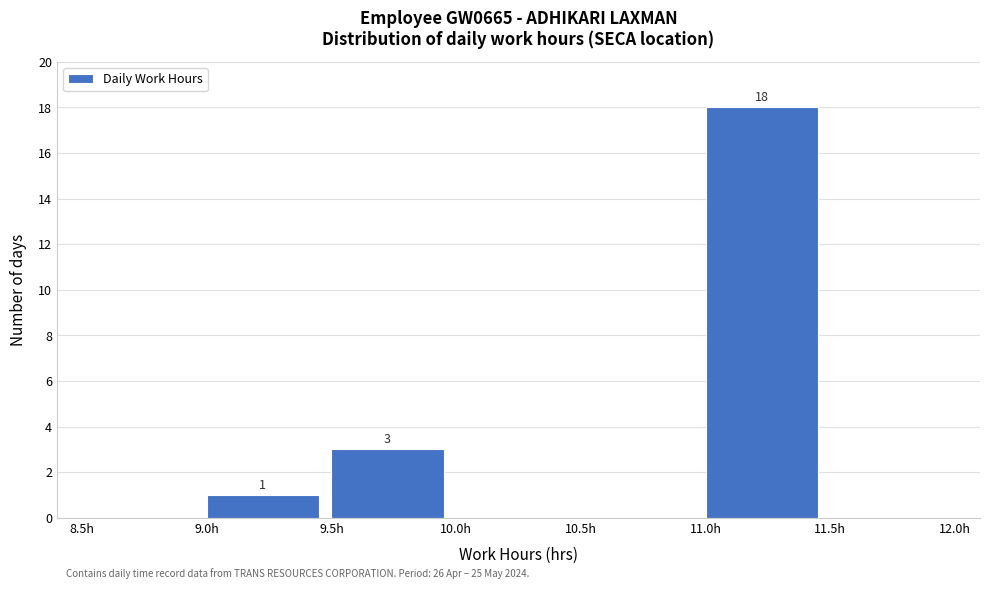

Which range on the x-axis has the tallest bar?

11.0 to 11.5